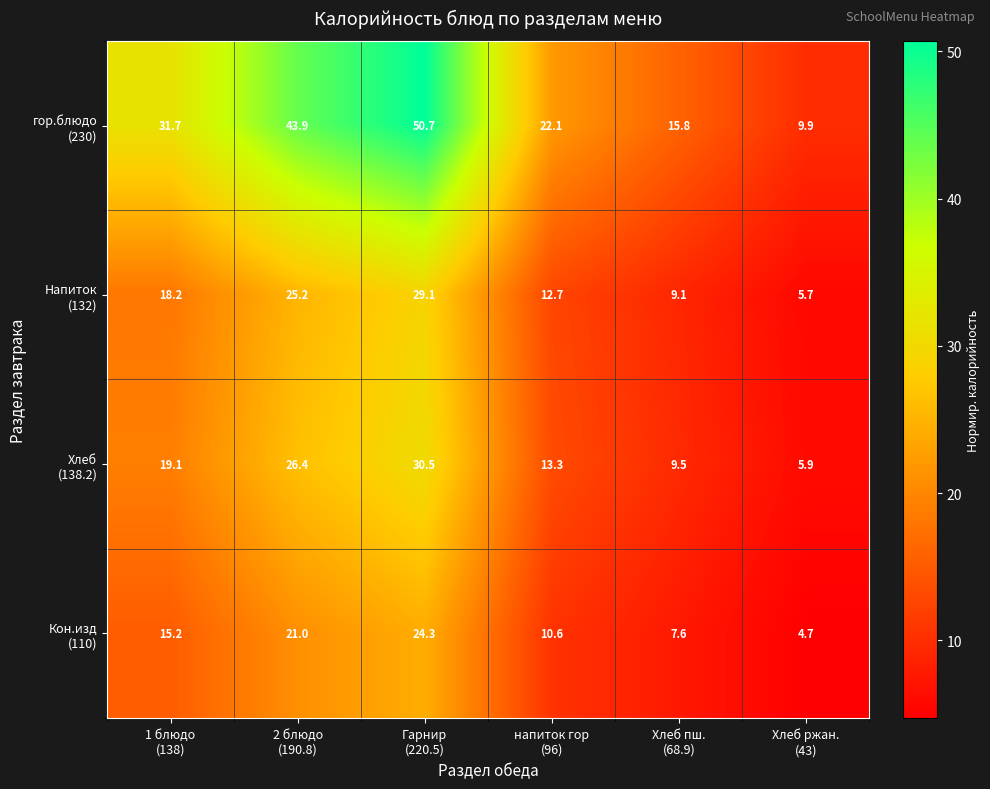

What is the smallest value displayed?

4.7